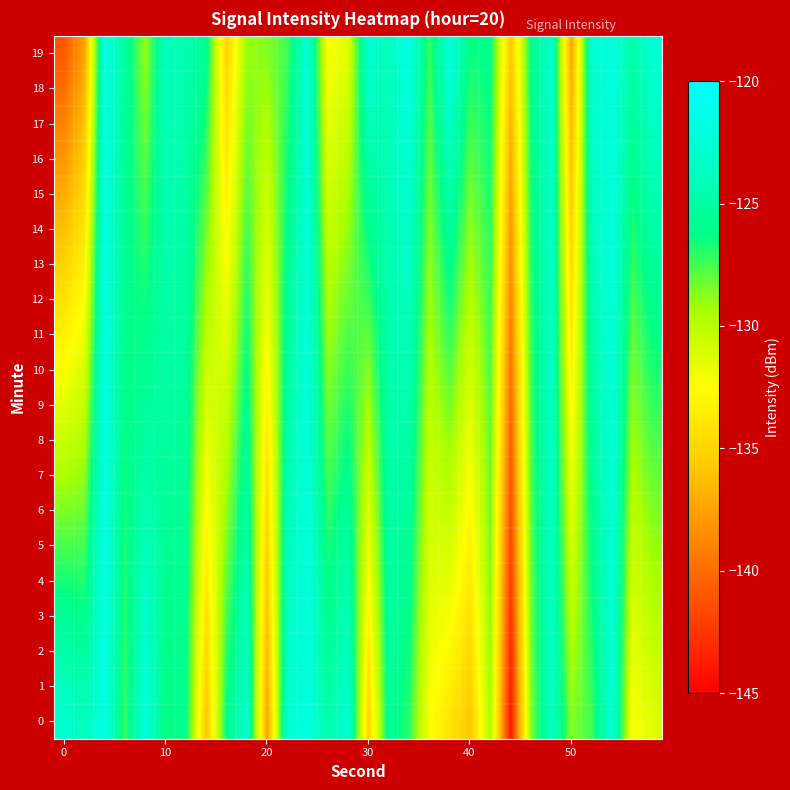

What is the greatest value displayed?

-121.7